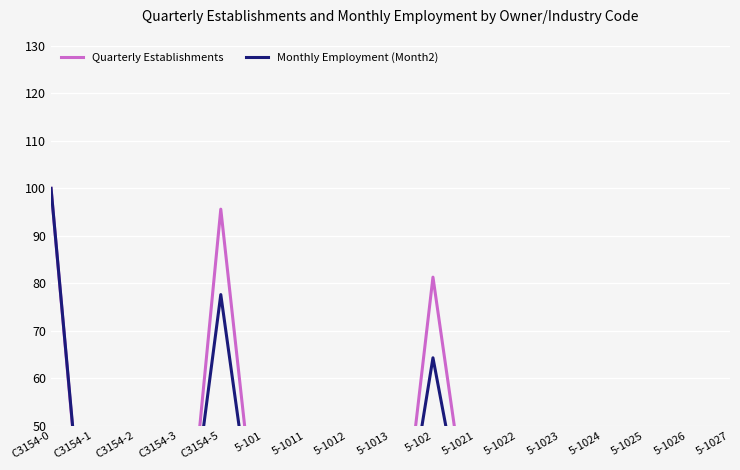

At which category is the sum across all series the highest?

C3154-0